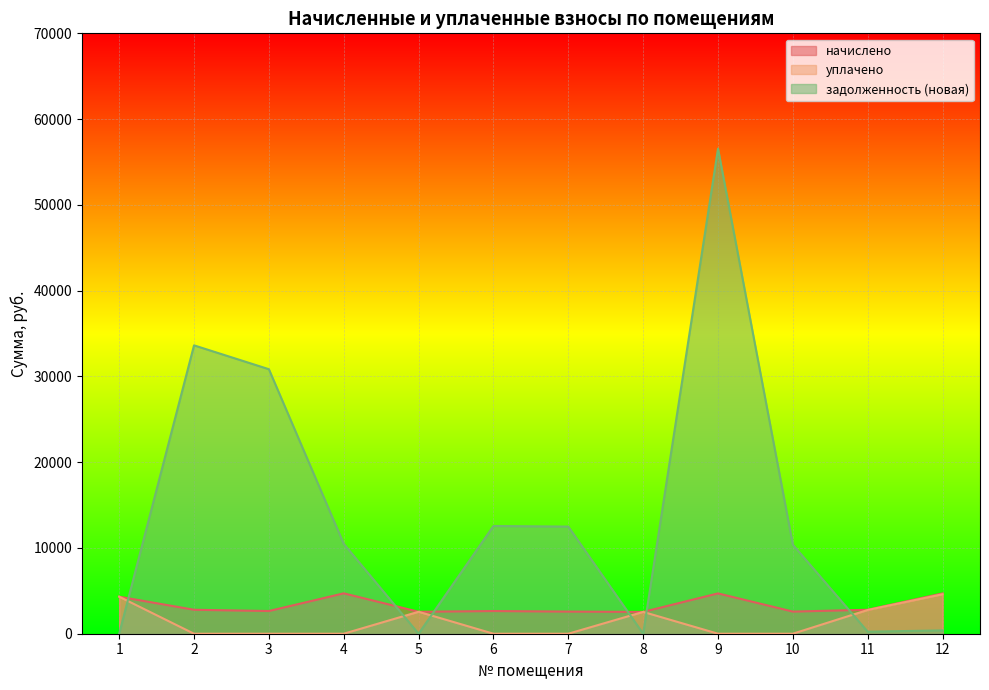

How many interior local valleys does the начислено series have?

4